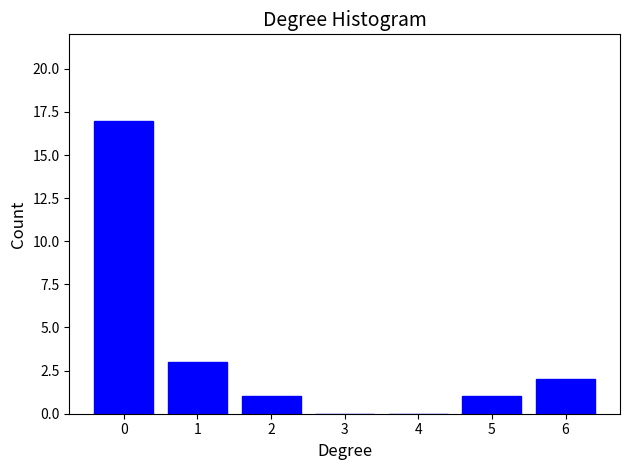

Reading right to left, transcribe all the data shown in this chart.

6=2	5=1	4=0	3=0	2=1	1=3	0=17